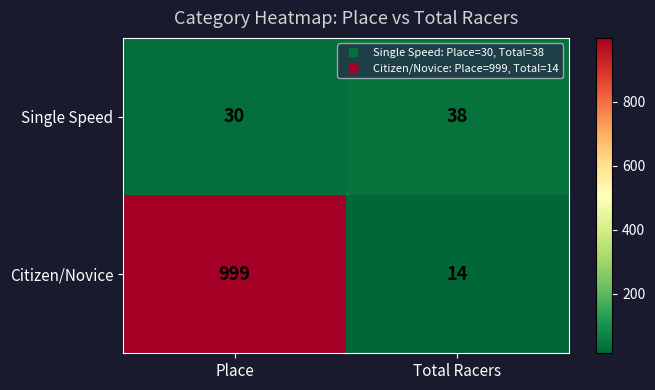

How many categories are shown in the chart?

2